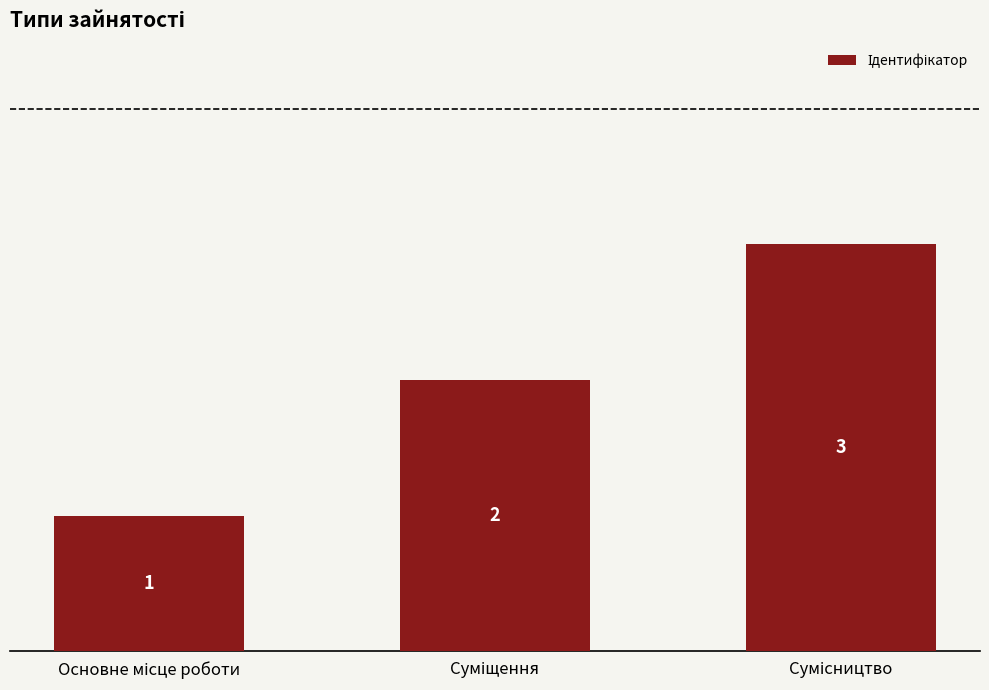

Count the values in the range 1 to 3.

3